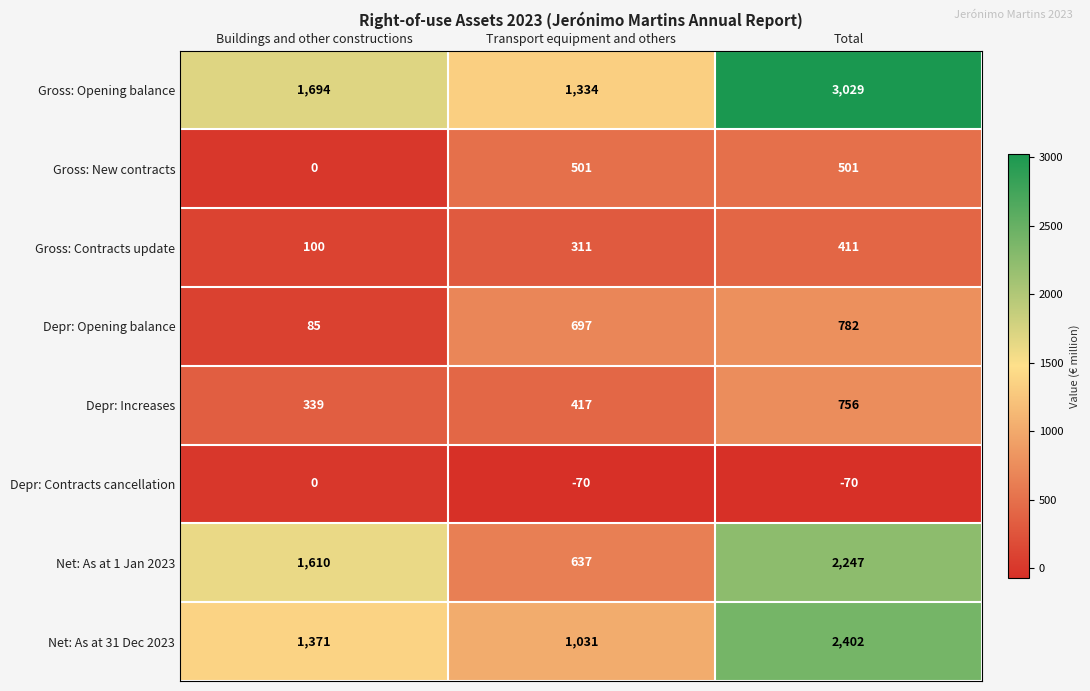

What is the difference between the highest and lowest values at Total?

3099